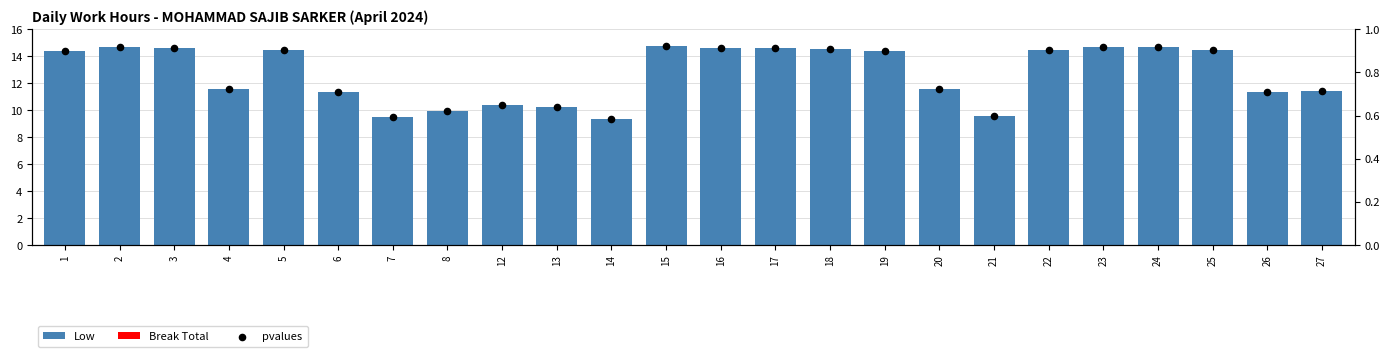

Which series reaches the minimum Y coordinate?

Break Total